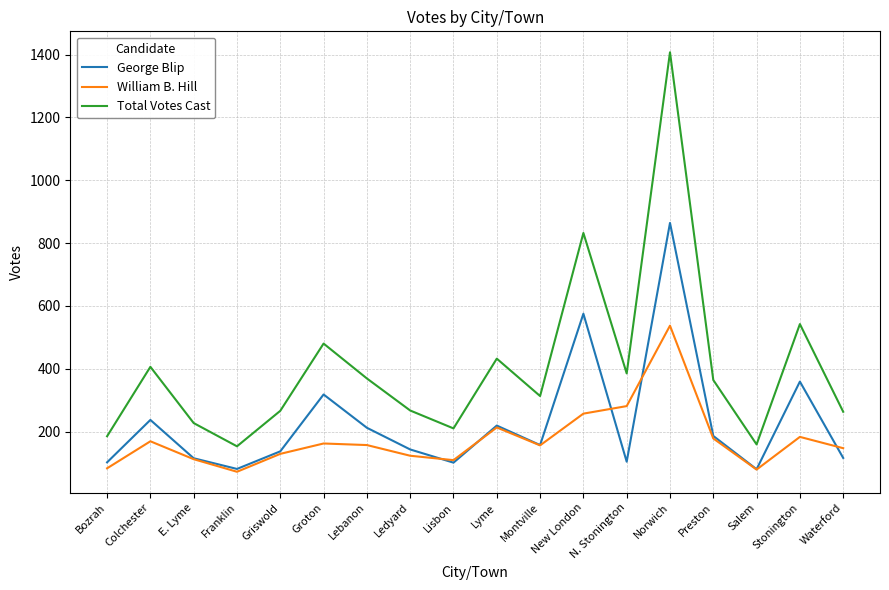

Rank the series at Ledyard from lowest to highest value.

William B. Hill, George Blip, Total Votes Cast